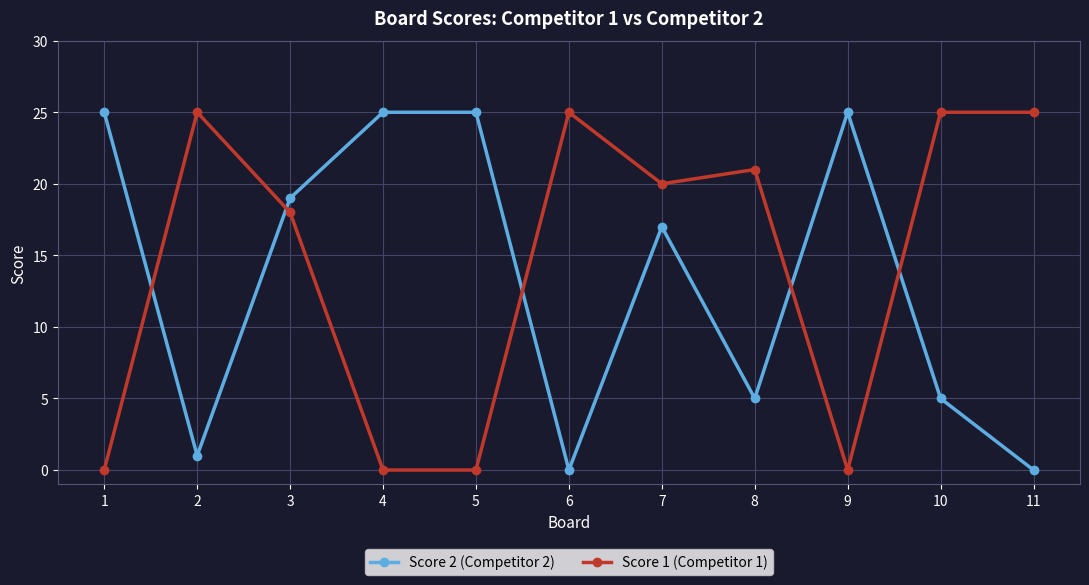

In Score 2 (Competitor 2), how many points are lower than both neighbors (excluding endpoints)?

3